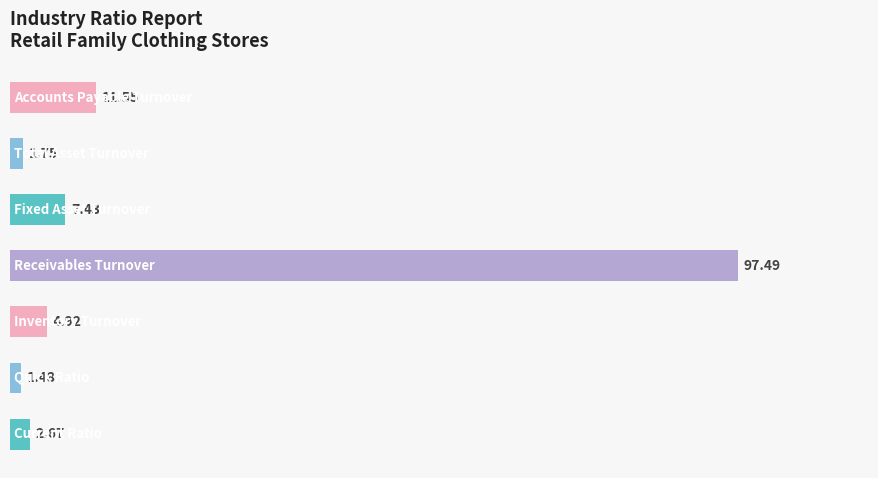

What is the difference between the maximum and minimum values?

96.0